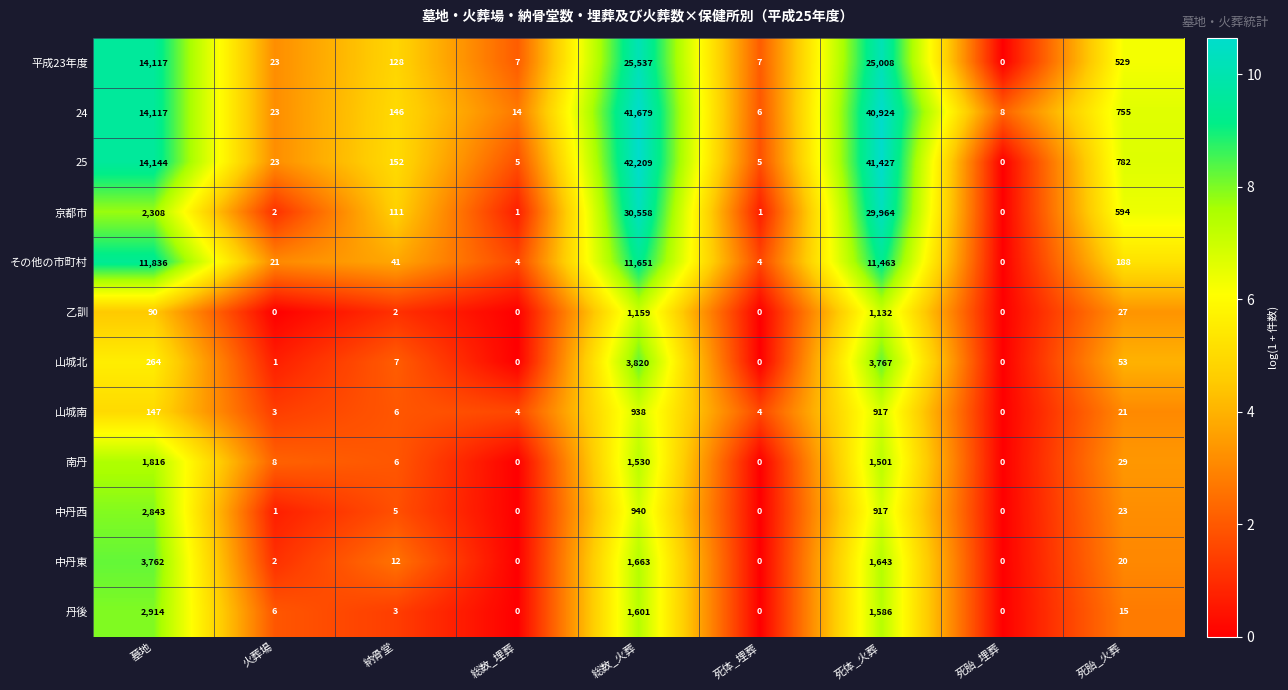

At which category is the sum across all series the highest?

総数_火葬